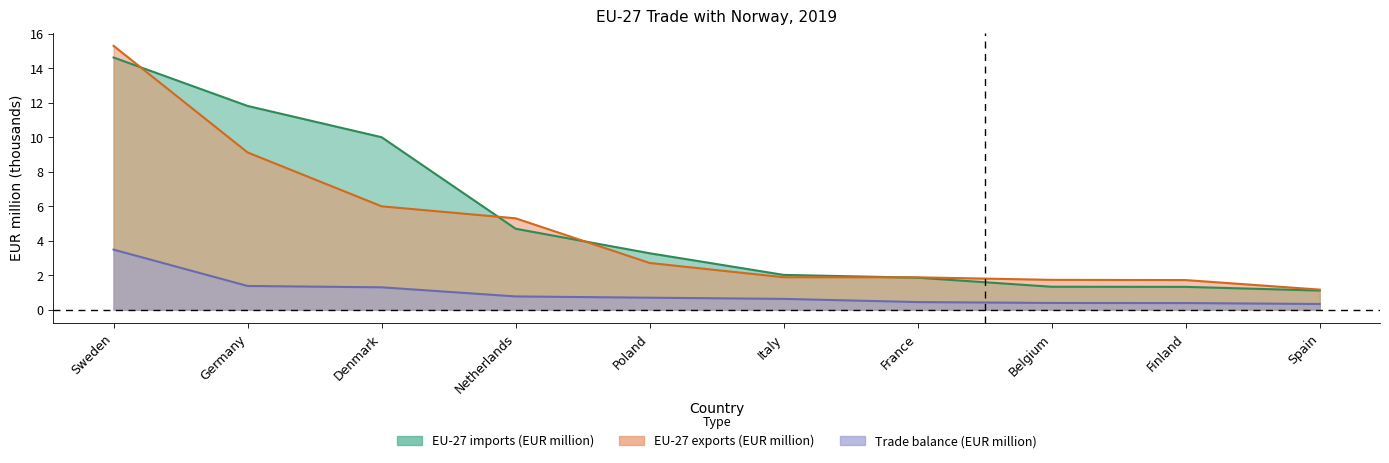

After their last crossing, which series has the higher values: EU-27 imports (EUR million) or EU-27 exports (EUR million)?

EU-27 exports (EUR million)